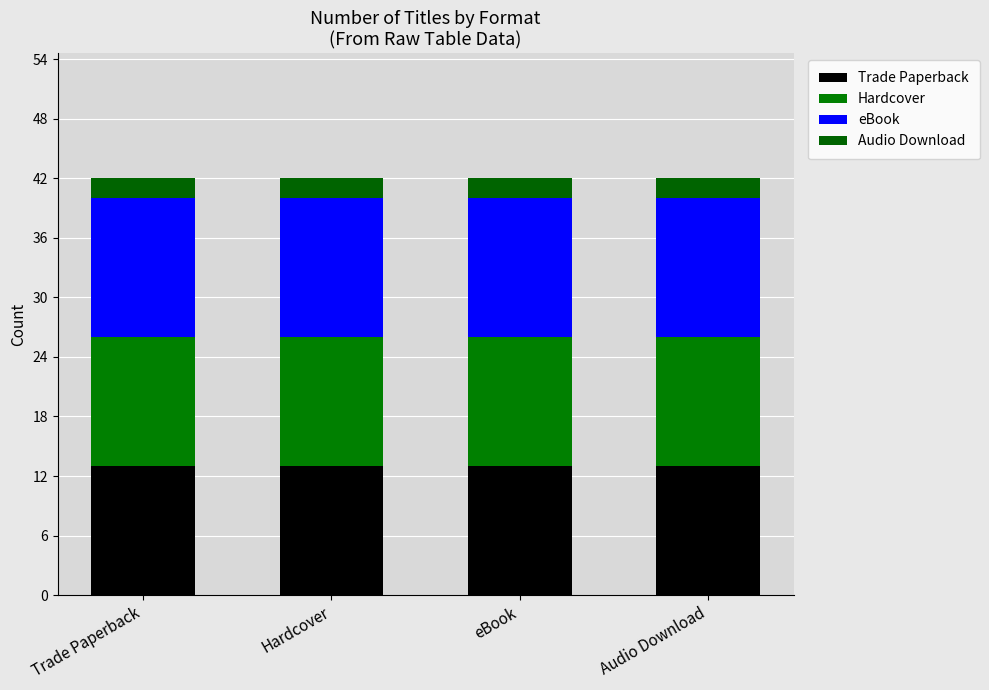

What is the minimum value for Trade Paperback?

13